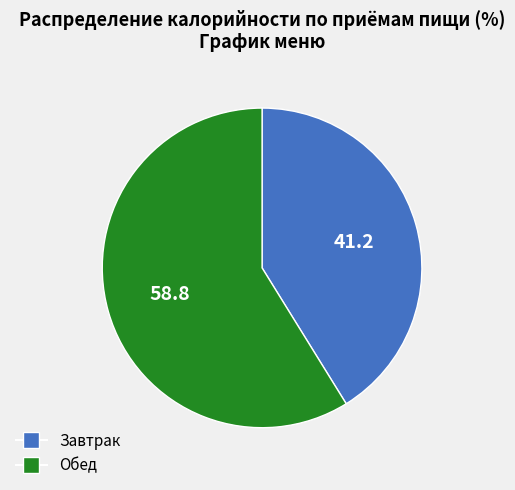

What is the ratio of the value at Обед to the value at Завтрак?

1.4